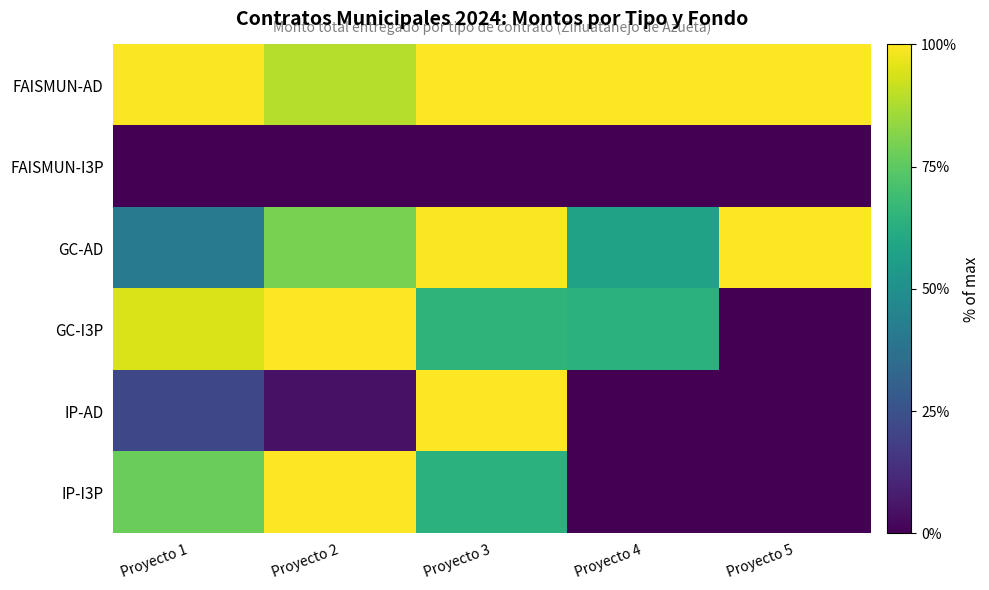

Reading right to left, list all the values displayed in this chart.

FAISMUN-AD: Proyecto 5=1.0	Proyecto 4=1.0	Proyecto 3=1.0	Proyecto 2=0.9	Proyecto 1=1.0
FAISMUN-I3P: Proyecto 5=0.0	Proyecto 4=0.0	Proyecto 3=0.0	Proyecto 2=0.0	Proyecto 1=0.0
GC-AD: Proyecto 5=1.0	Proyecto 4=0.6	Proyecto 3=1.0	Proyecto 2=0.8	Proyecto 1=0.4
GC-I3P: Proyecto 5=0.0	Proyecto 4=0.6	Proyecto 3=0.7	Proyecto 2=1.0	Proyecto 1=0.9
IP-AD: Proyecto 5=0.0	Proyecto 4=0.0	Proyecto 3=1.0	Proyecto 2=0.0	Proyecto 1=0.2
IP-I3P: Proyecto 5=0.0	Proyecto 4=0.0	Proyecto 3=0.6	Proyecto 2=1.0	Proyecto 1=0.8